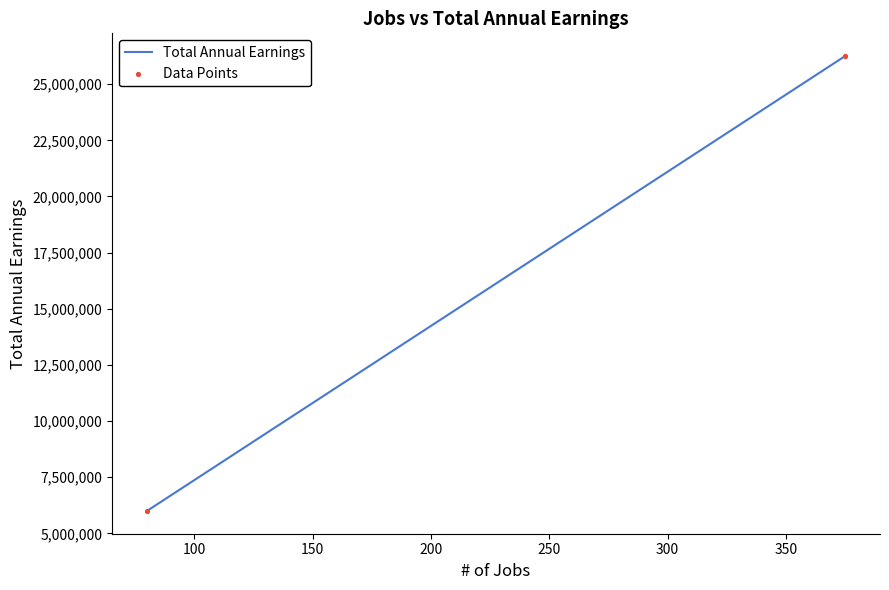

What is the range of X values (max minus min)?

295